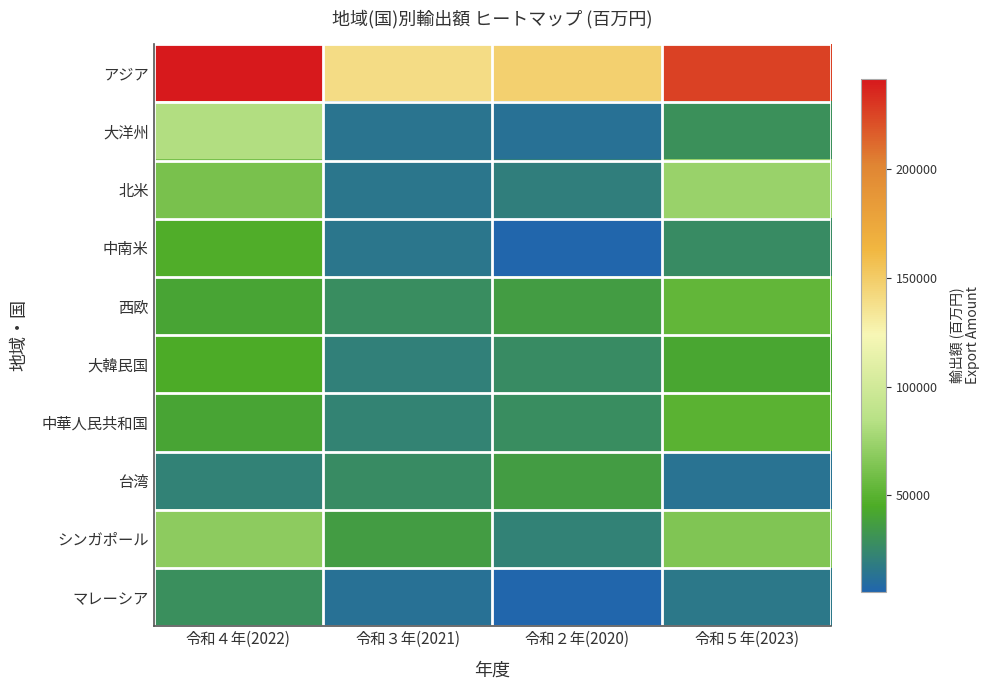

List the series in order of their peak value, lowest first.

マレーシア, 台湾, 大韓民国, 中南米, 中華人民共和国, 西欧, シンガポール, 北米, 大洋州, アジア